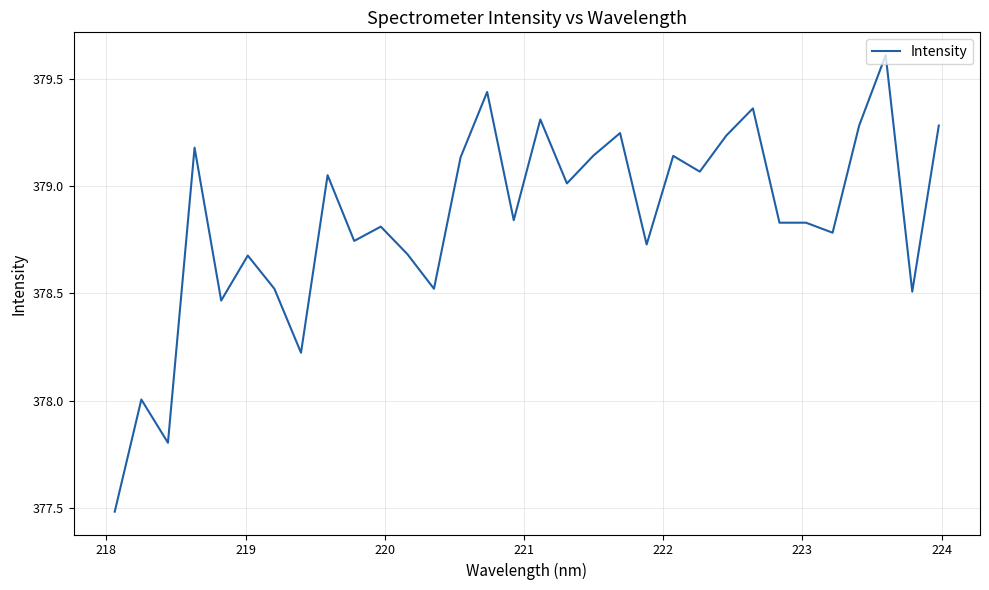

What is the difference between the maximum and minimum values?

2.1